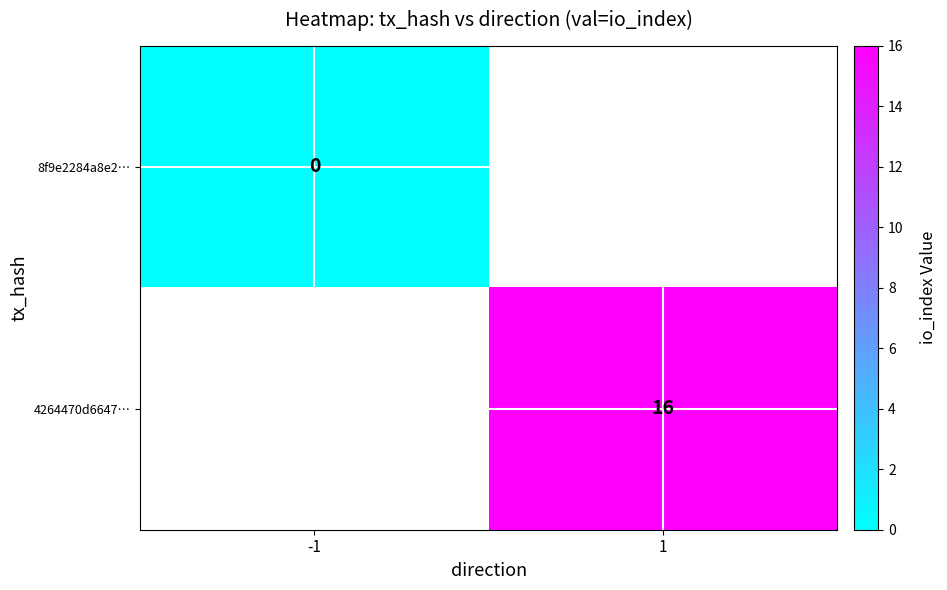

Is it true that 4264470d6647… equals 23.2 at 1?

False